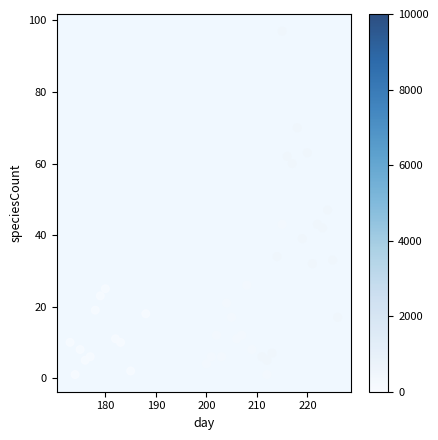

What is the range of Y values (max minus min)?

96